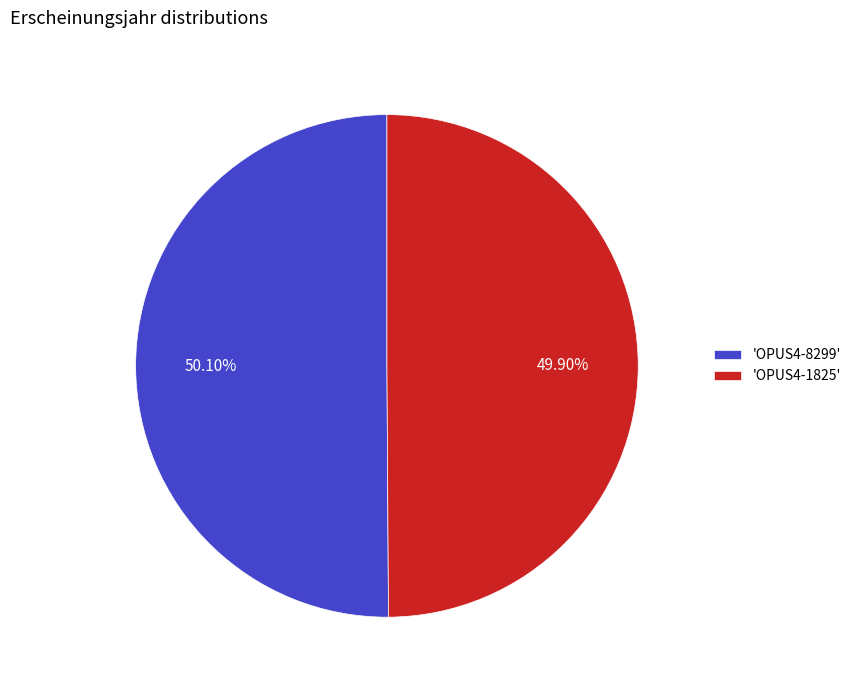

Combined, do 'OPUS4-1825' and 'OPUS4-8299' account for over 50%?

Yes